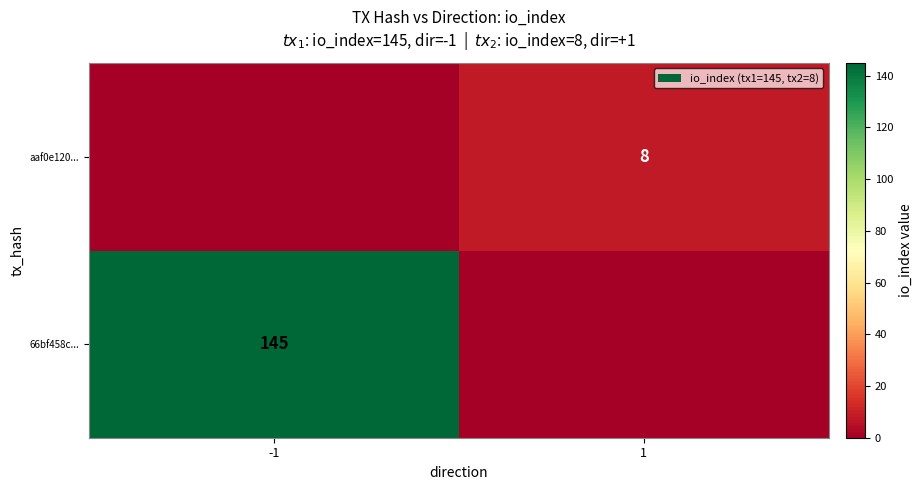

The value of 66bf458c... at -1 is 69. True or false?

False